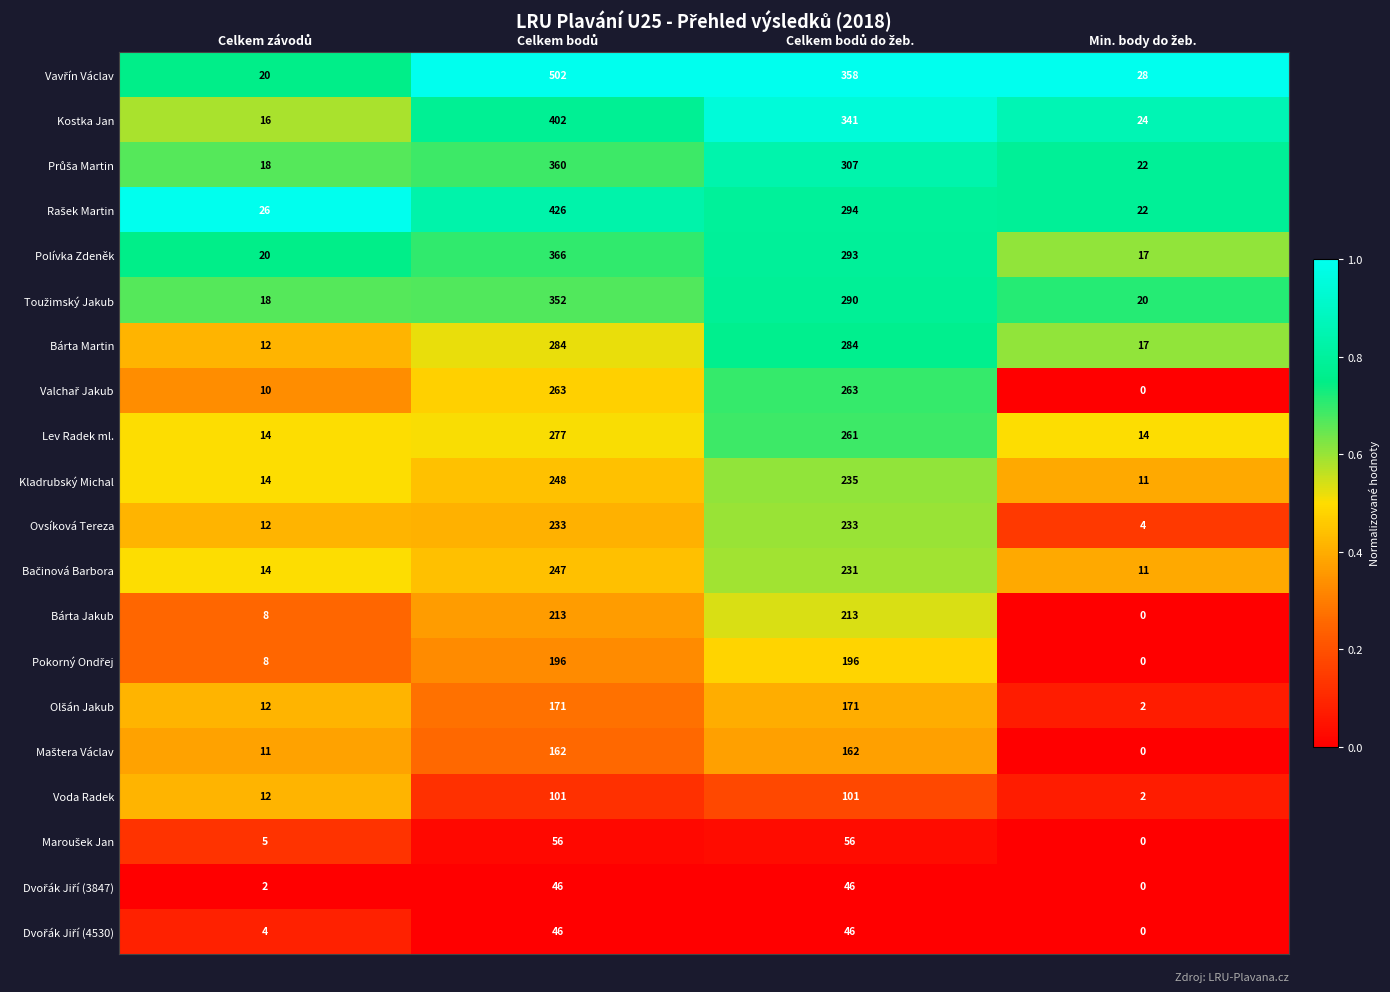

What is the difference between the second highest and second lowest values in the Bárta Jakub series?

205